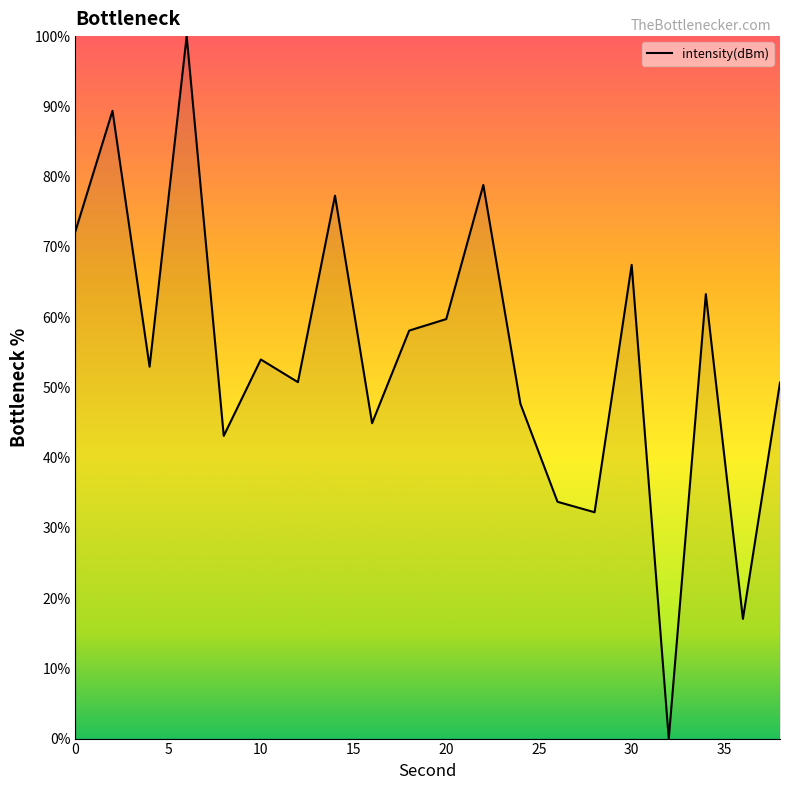

What is the greatest value displayed?

100.0